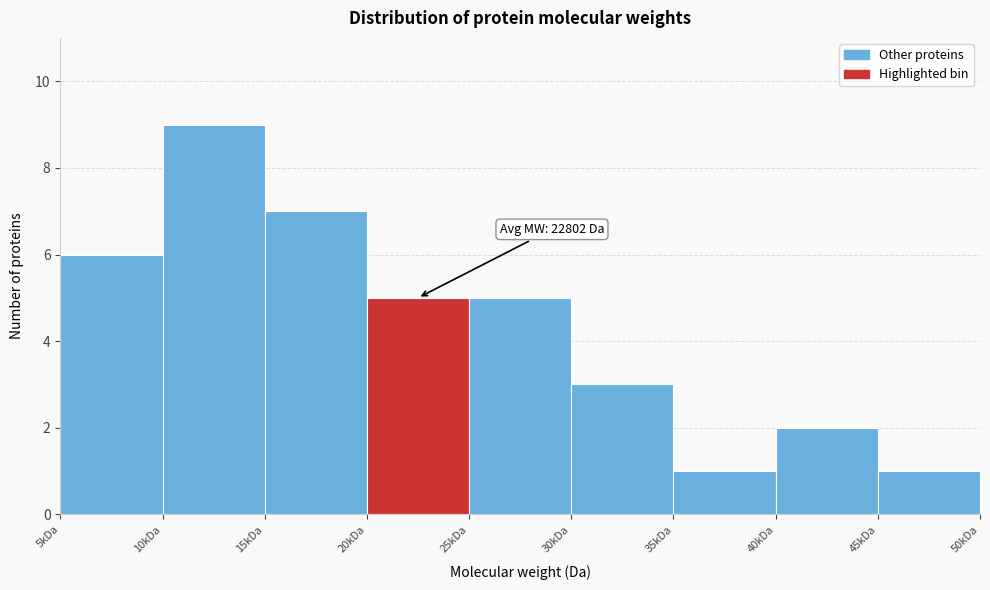

Reading left to right, what are all the values shown in this chart?

5kDa=6	10kDa=9	15kDa=7	20kDa=5	25kDa=5	30kDa=3	35kDa=1	40kDa=2	45kDa=1